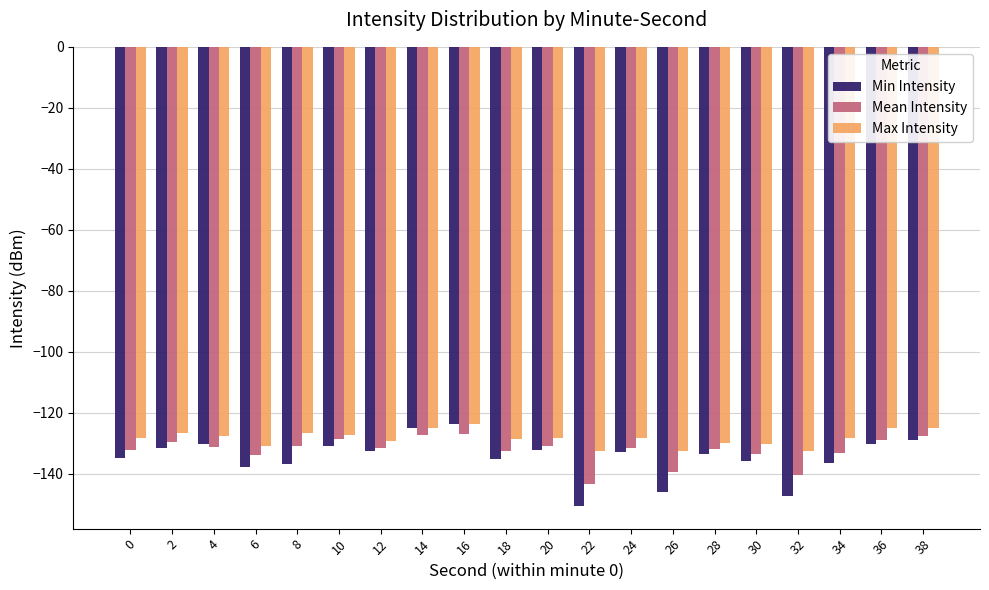

At 32, list the series in order from largest to smallest.

Max Intensity, Mean Intensity, Min Intensity